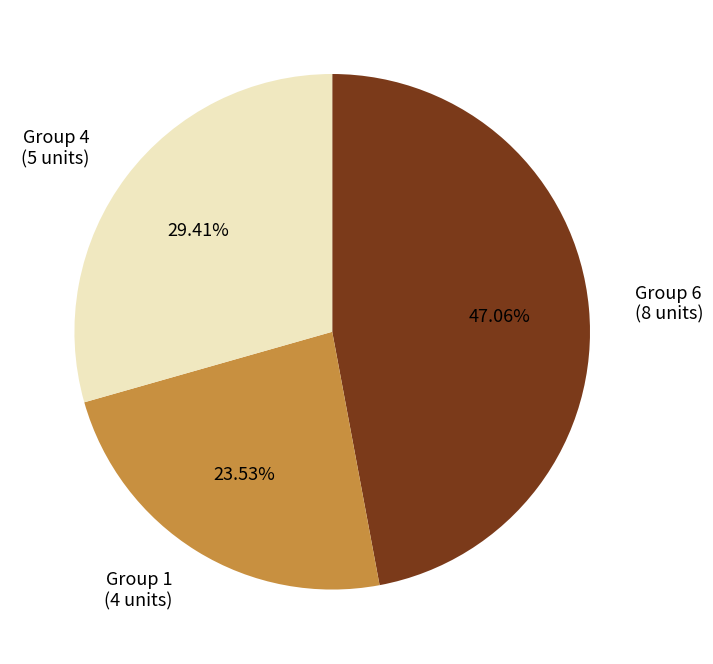

How many slices are in this pie chart?

3